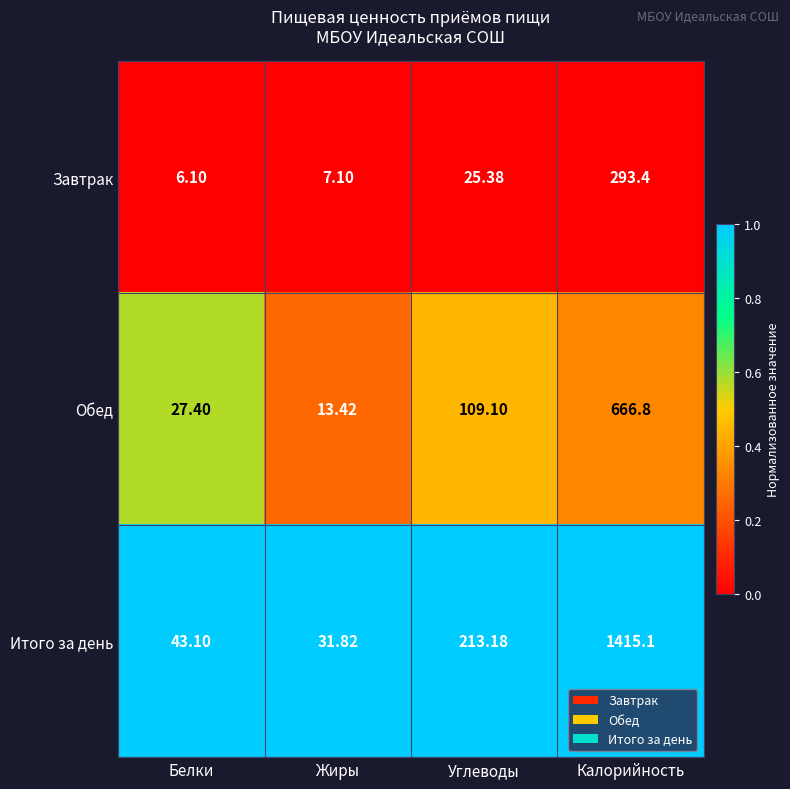

At which label does Итого за день reach its minimum?

Жиры